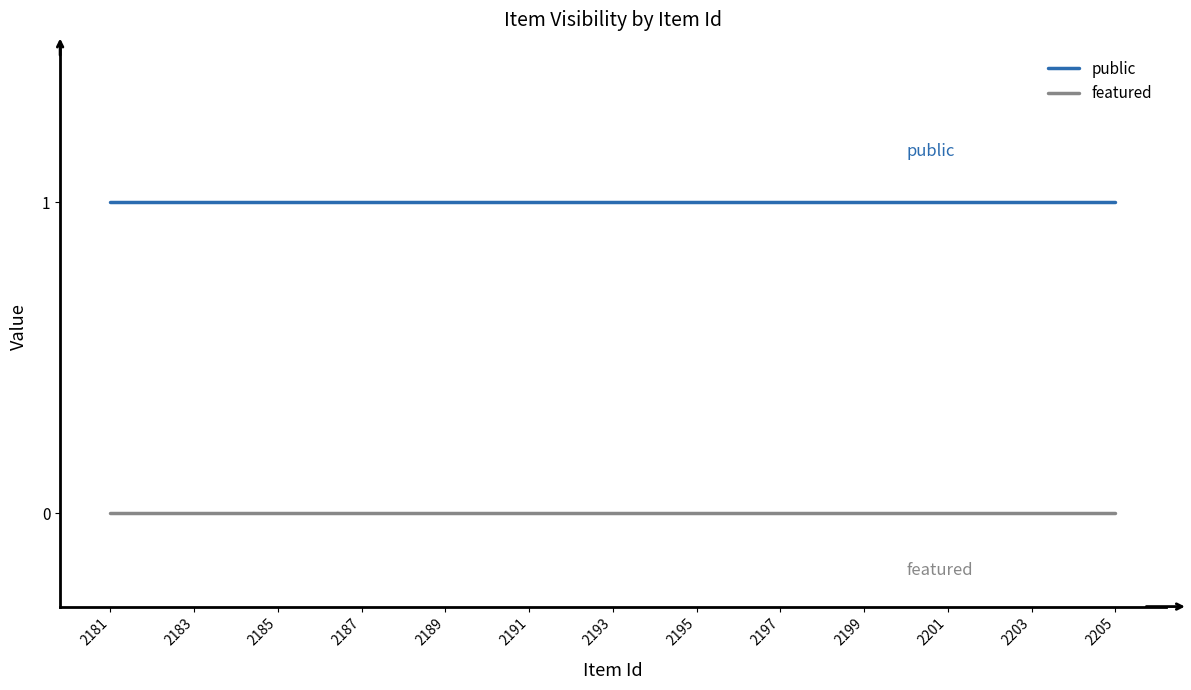

True or false: public and featured cross at least once.

False